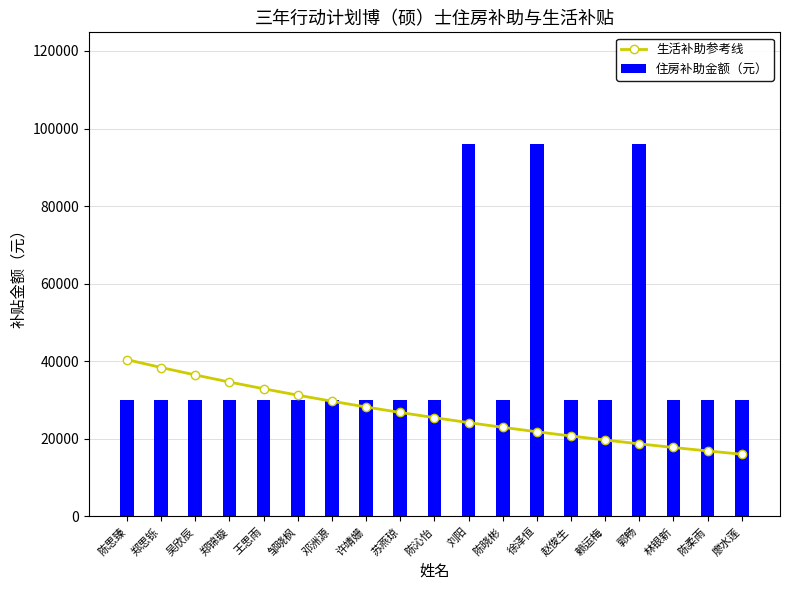

What is the label of the 8th bar from the left?

许靖姗